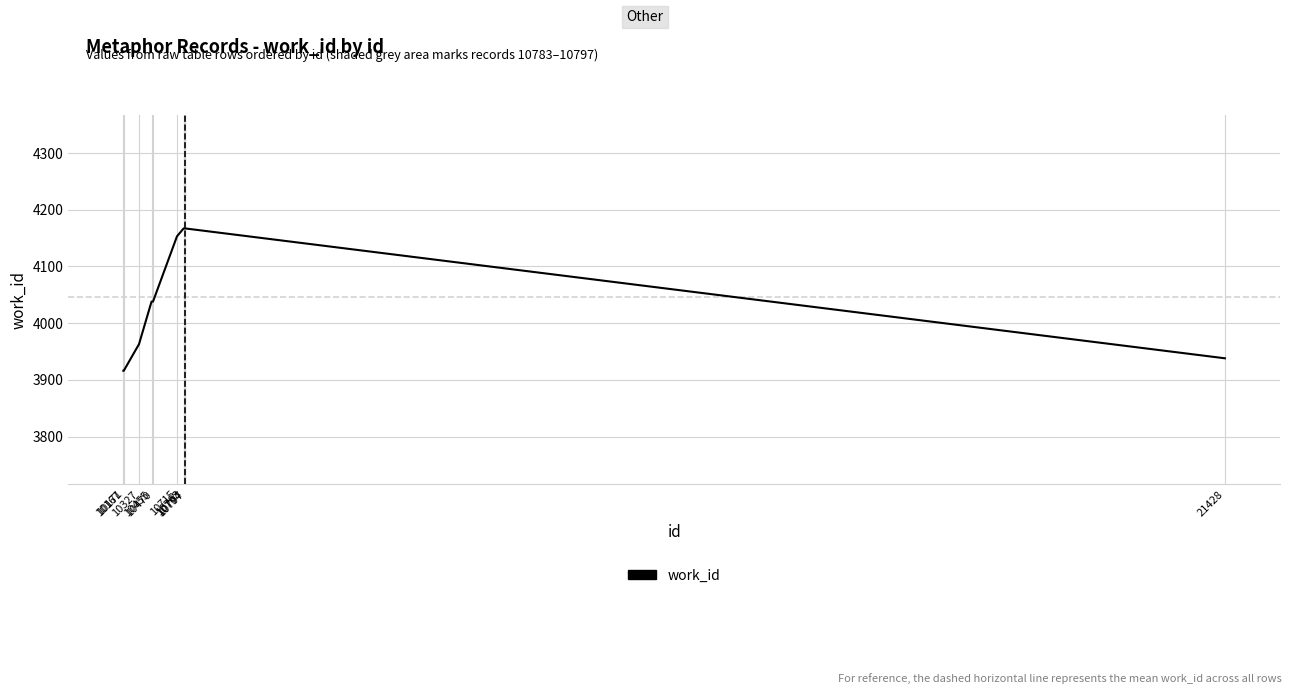

True or false: there are more than 2 points higher than both neighbors.

False